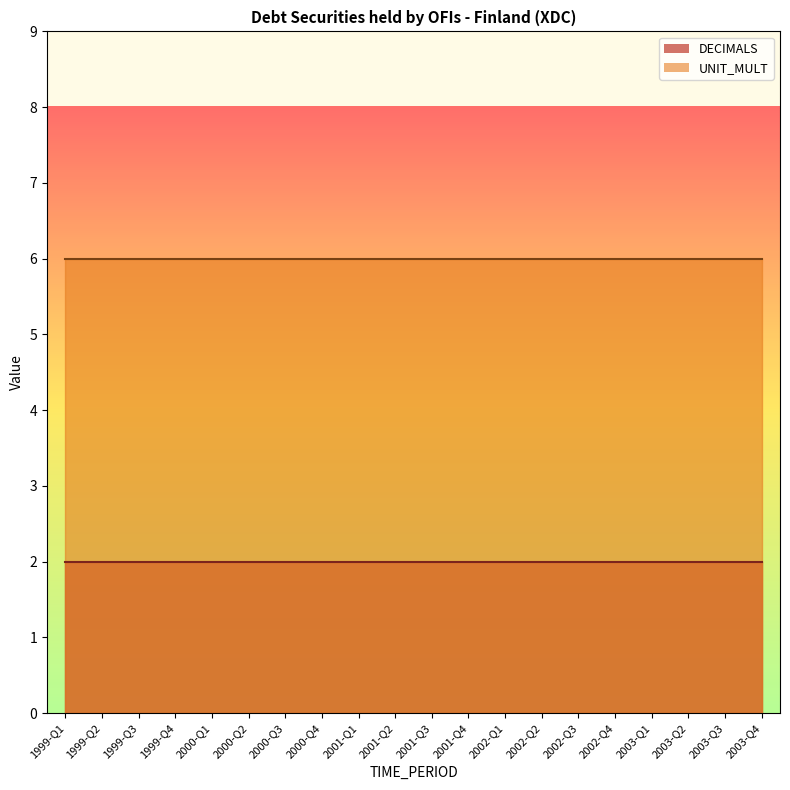

At how many categories does at least one series exceed 5?

20